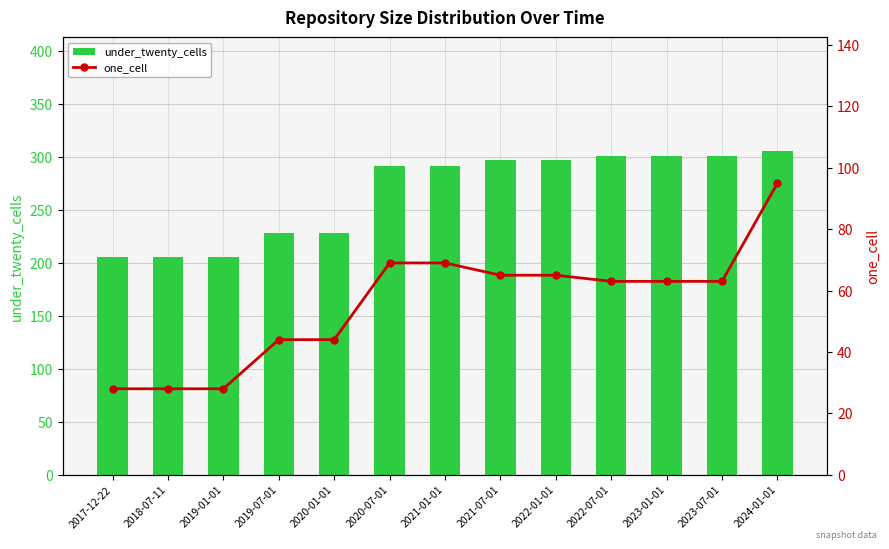

Reading left to right, what are all the values shown in this chart?

under_twenty_cells: 206	206	206	228	228	292	292	297	297	301	301	301	306
one_cell: 28	28	28	44	44	69	69	65	65	63	63	63	95